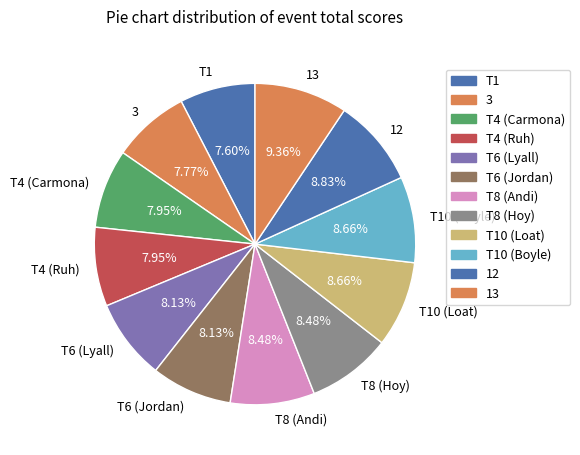

Count the number of slices in the pie.

12